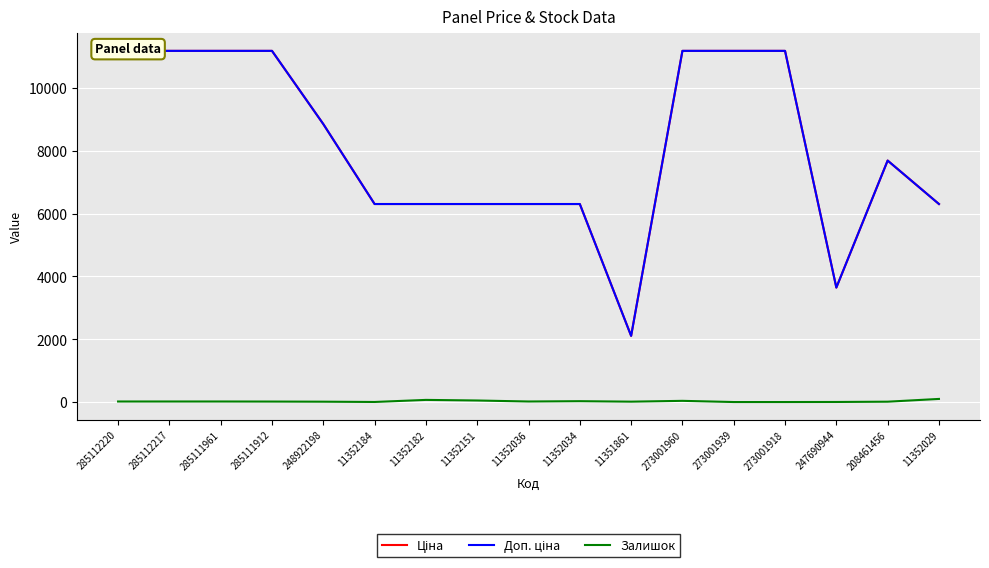

At which label does Доп. ціна first exceed 7693?

285112220